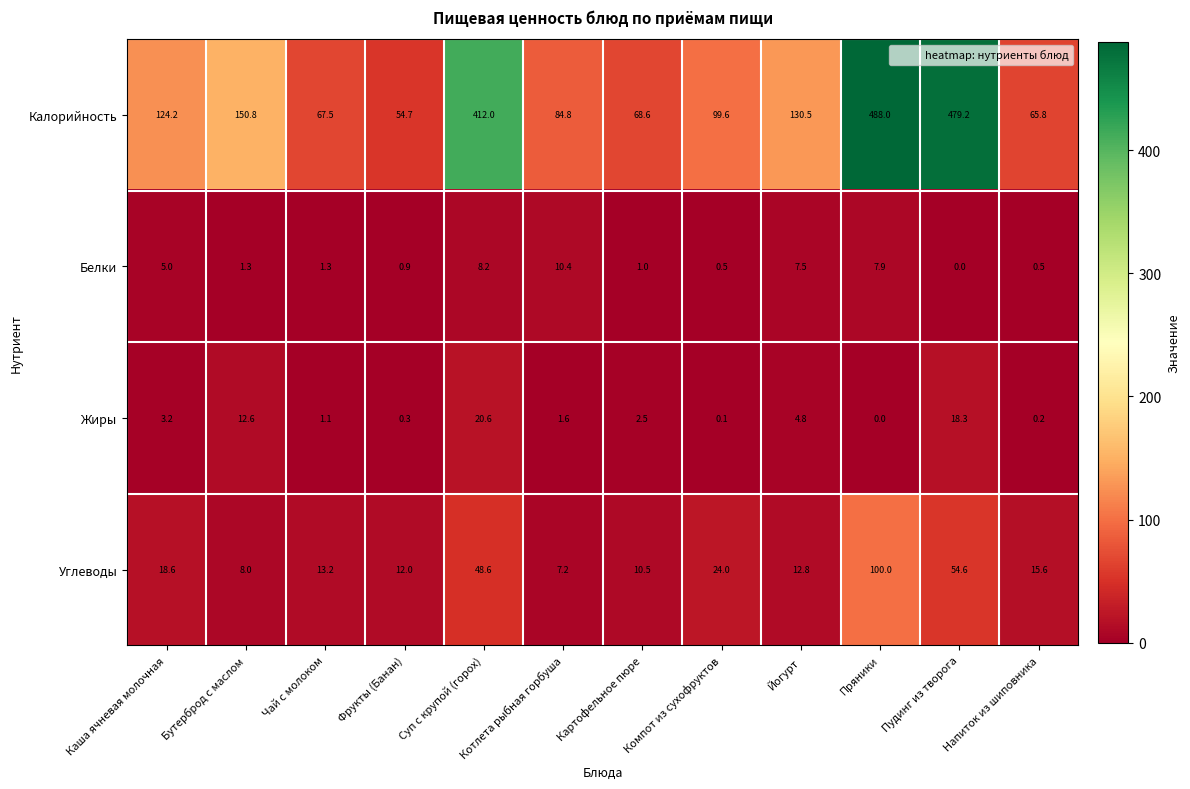

What is the highest value of the Жиры series?

20.6